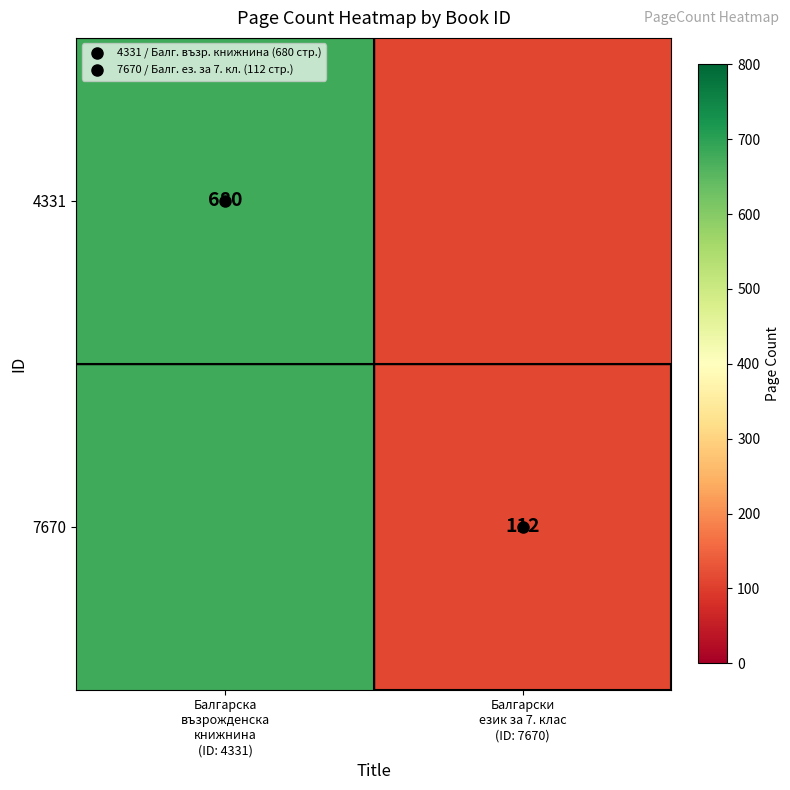

What is the sum of all 4331 values?

792